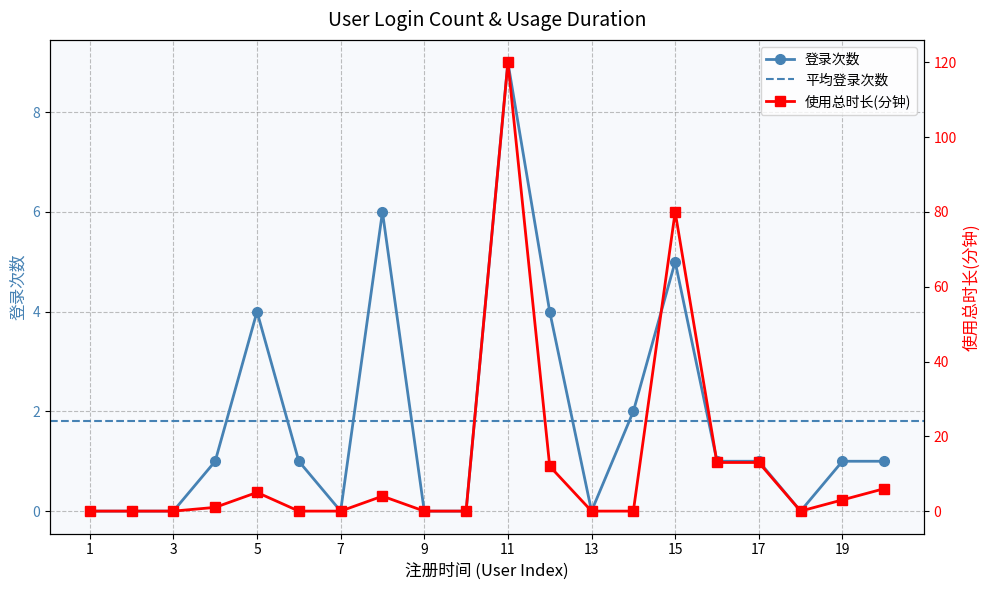

How many data points in 登录次数 are above 1?

6